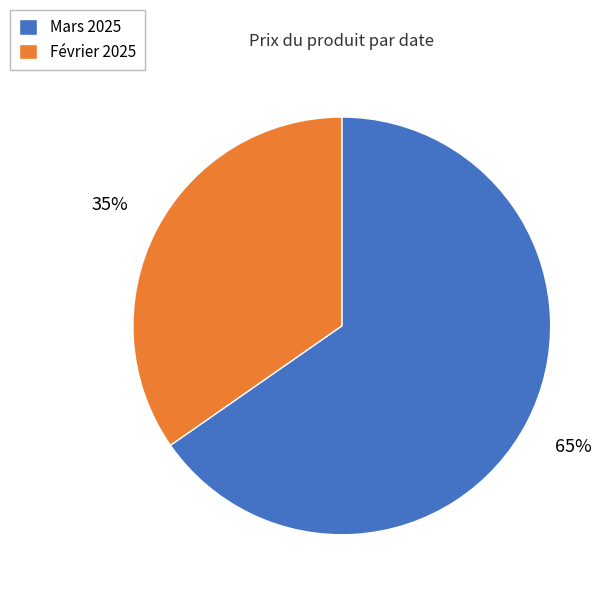

Rank the categories by value from highest to lowest.

Mars 2025, Février 2025